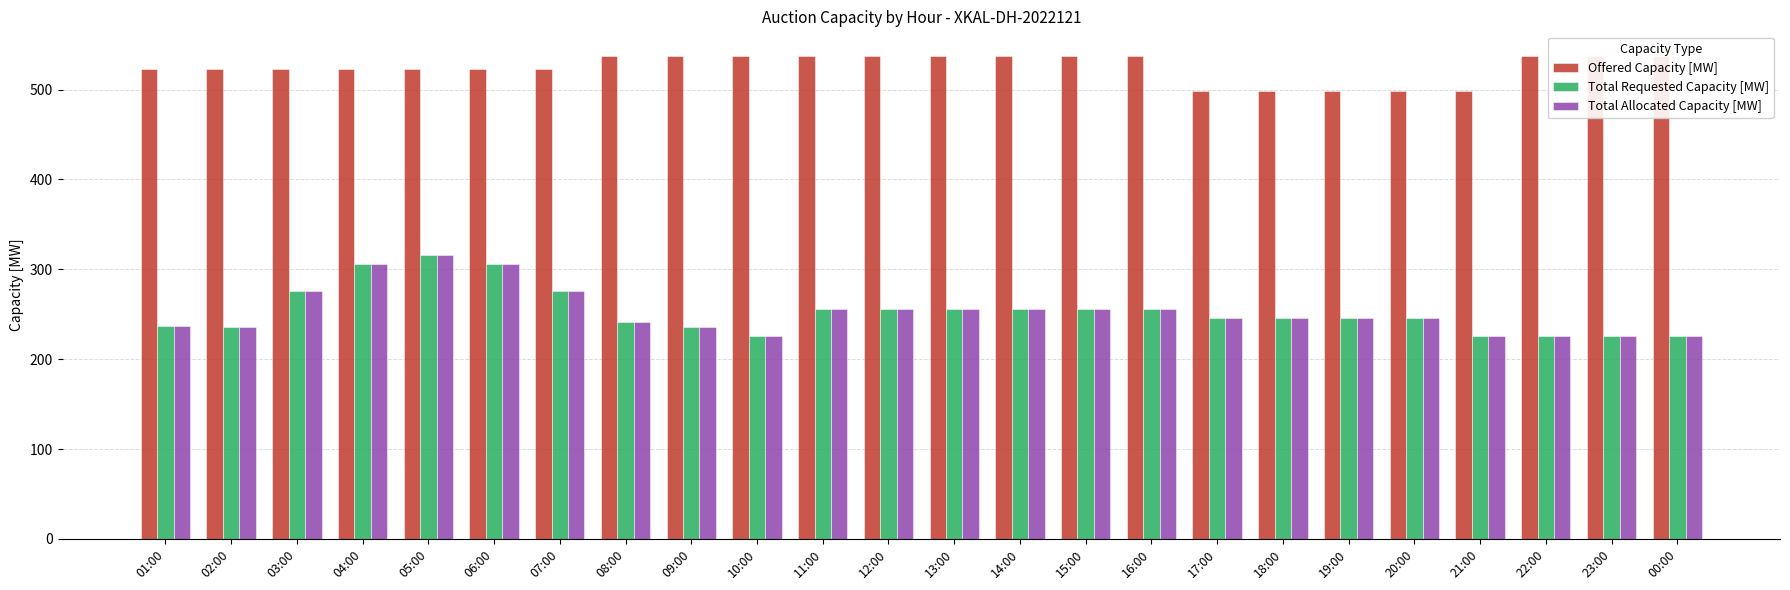

What is the approximate value of Total Allocated Capacity [MW] at 07:00?

276